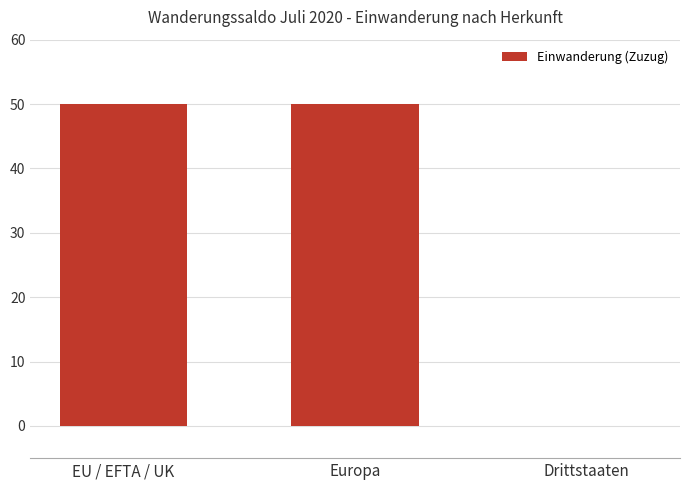

What is the maximum value shown in the chart?

50